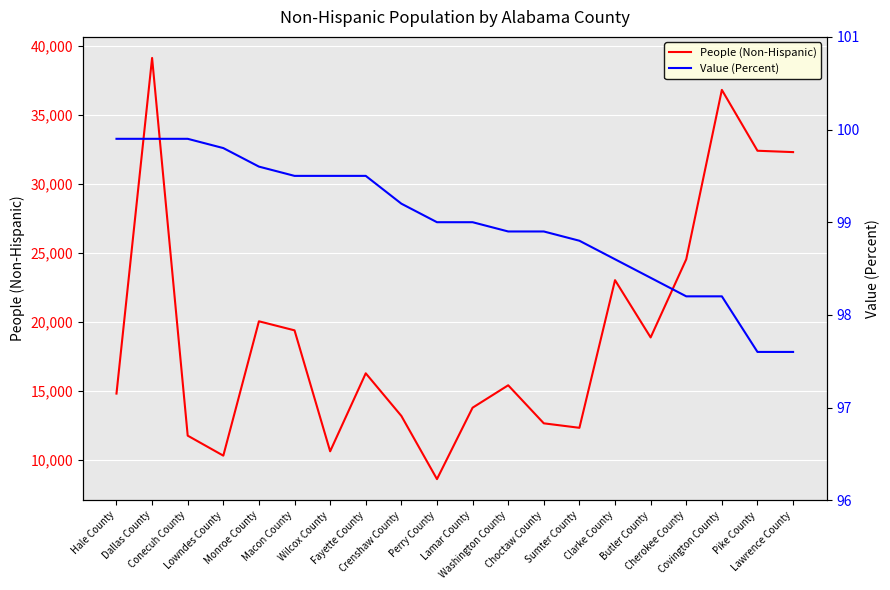

What is the maximum value shown in the chart?

39110.0